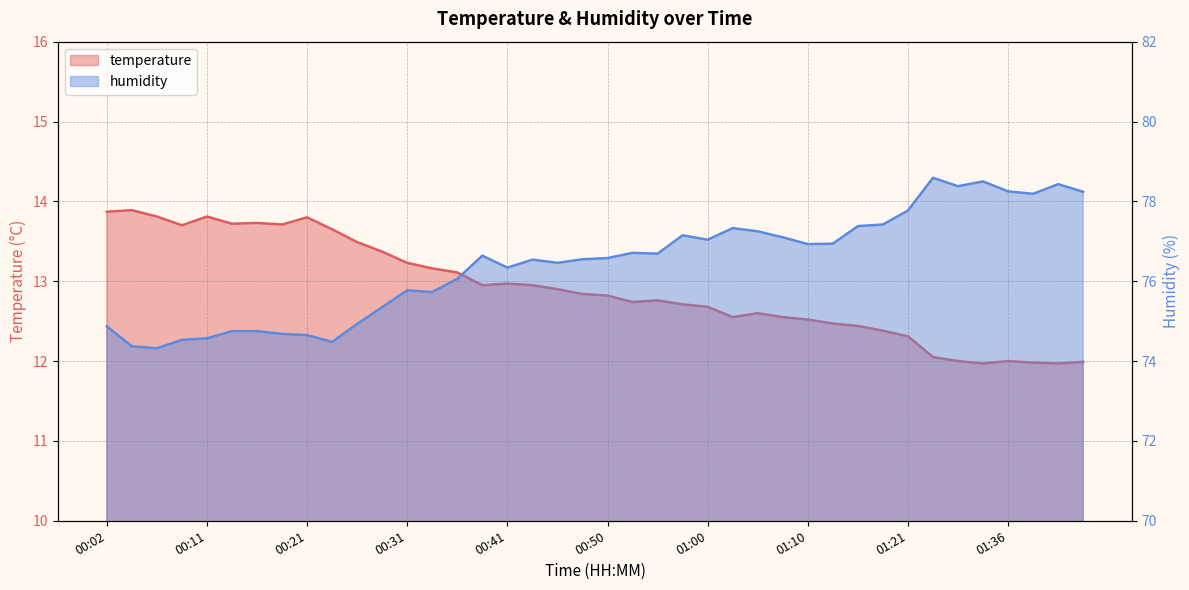

Between 01:05 and 00:09, which is larger?

00:09